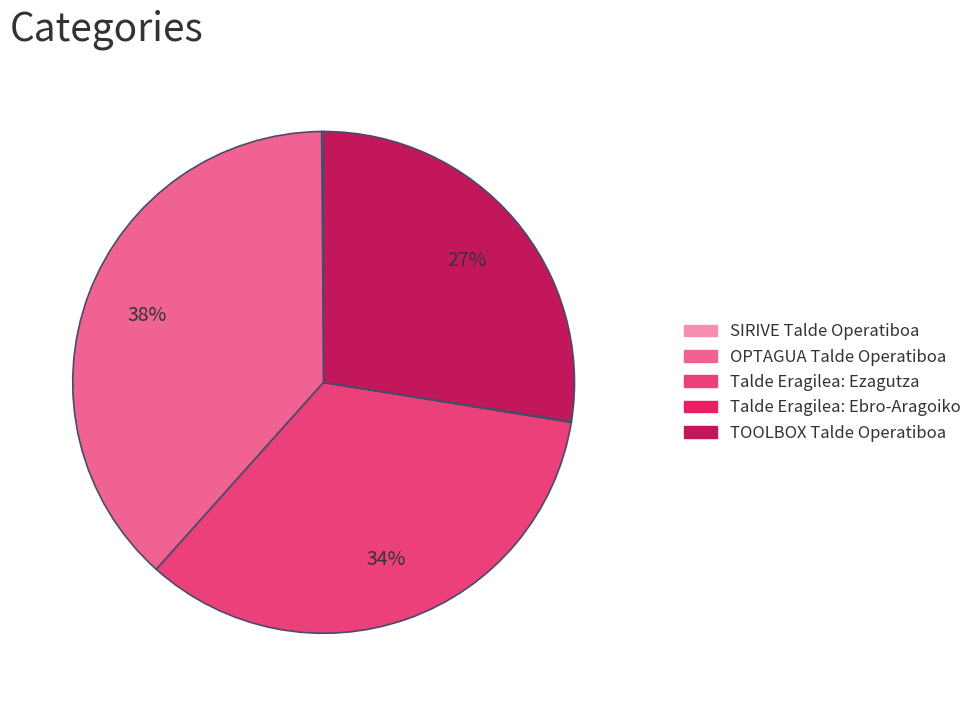

To the nearest percent, what percentage of the pie is TOOLBOX Talde Operatiboa?

27%